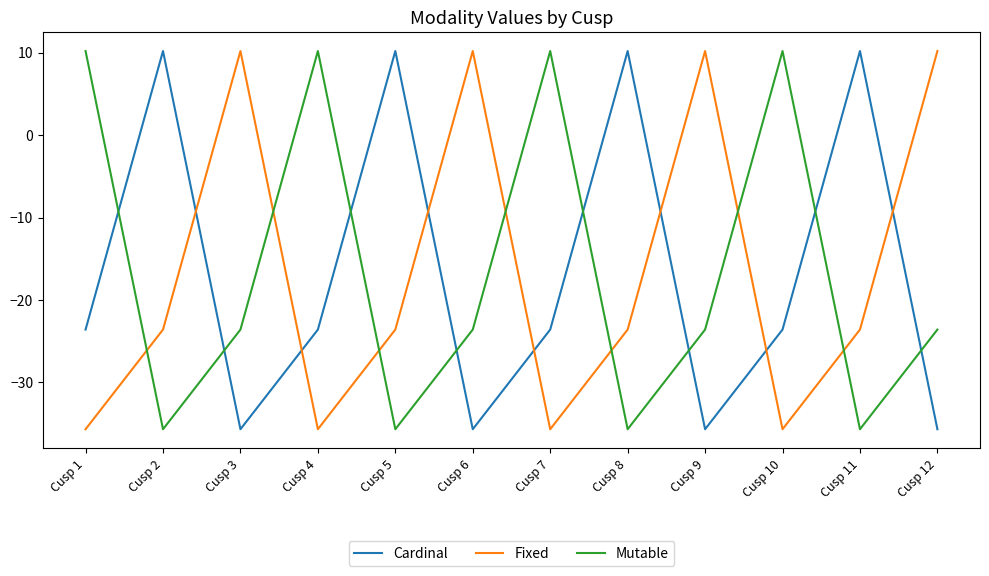

Between which two adjacent categories do Mutable and Fixed first intersect?

Cusp 1 and Cusp 2